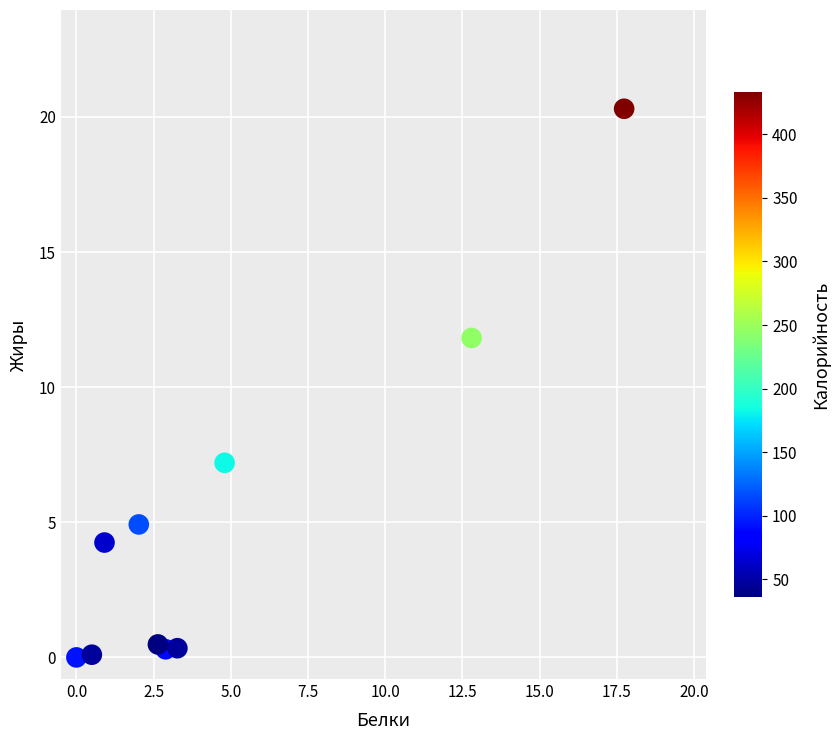

What Y value in the scatter plot is closest to 10?

11.8